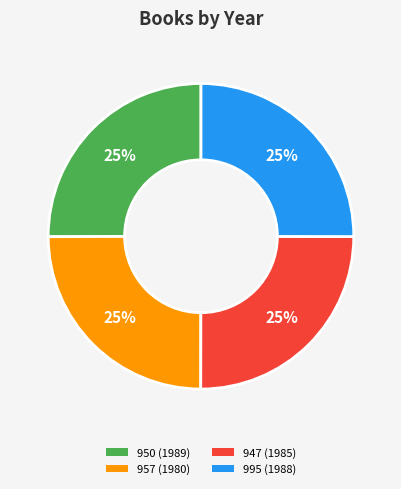

Is 957 (1980) the majority of the pie?

No